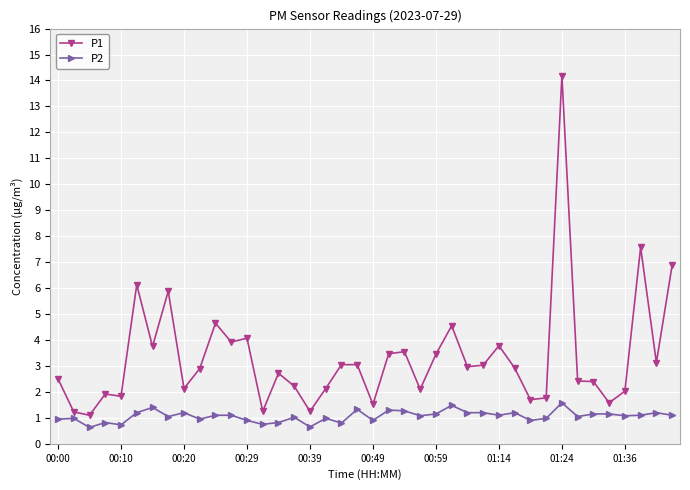

How many lines are shown in the chart?

2